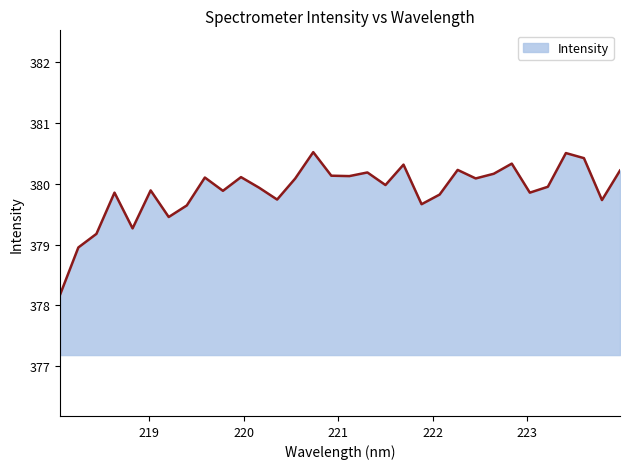

True or false: the data has more than 2 interior local peaks.

True